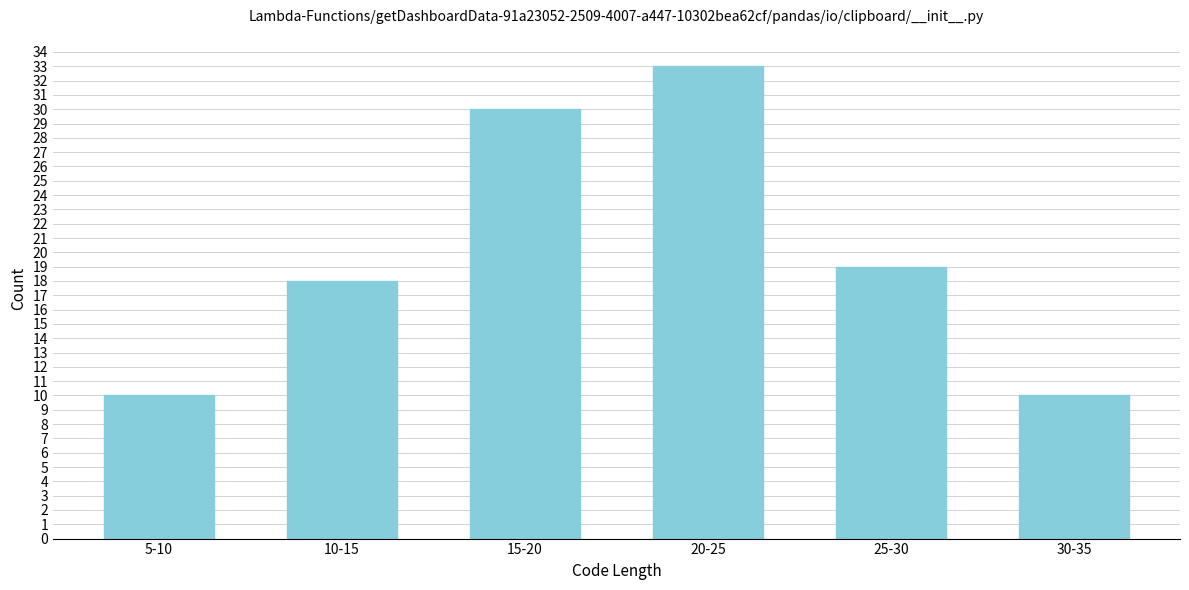

Reading left to right, list all the values displayed in this chart.

10	18	30	33	19	10